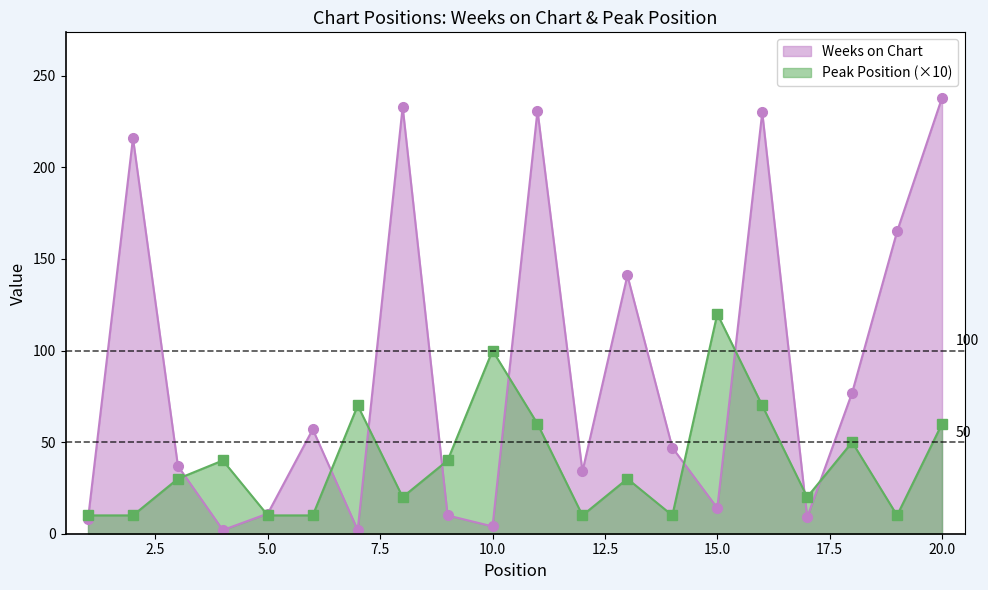

What is the total value across all series at 10.0?

104